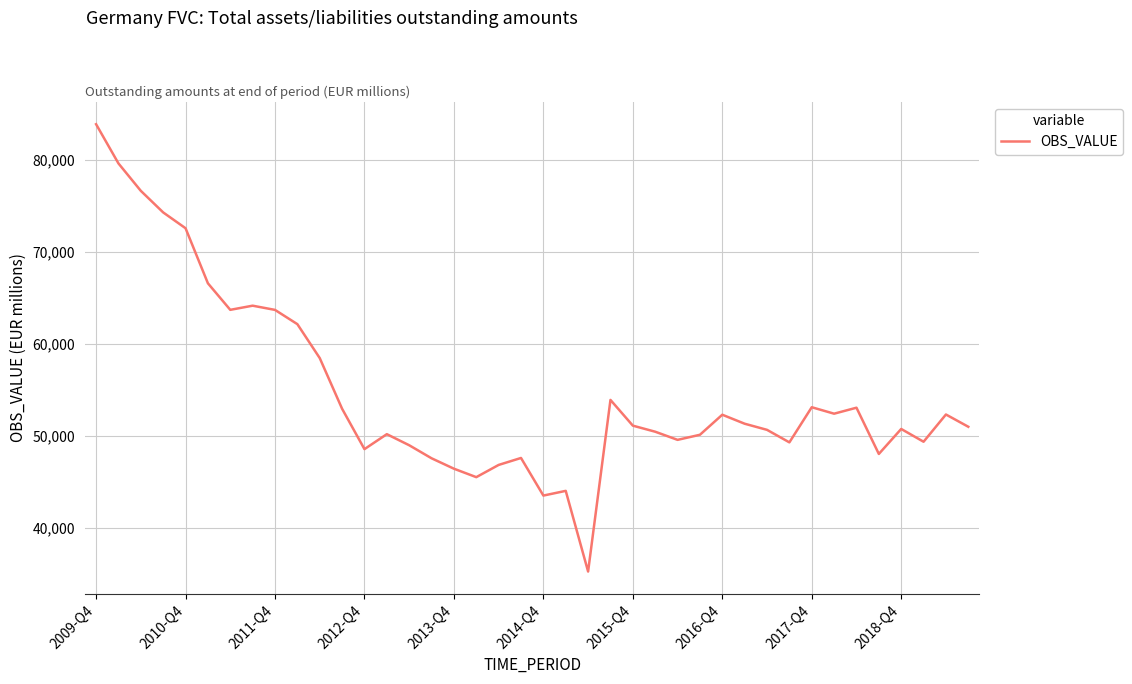

What is the maximum value shown in the chart?

83880